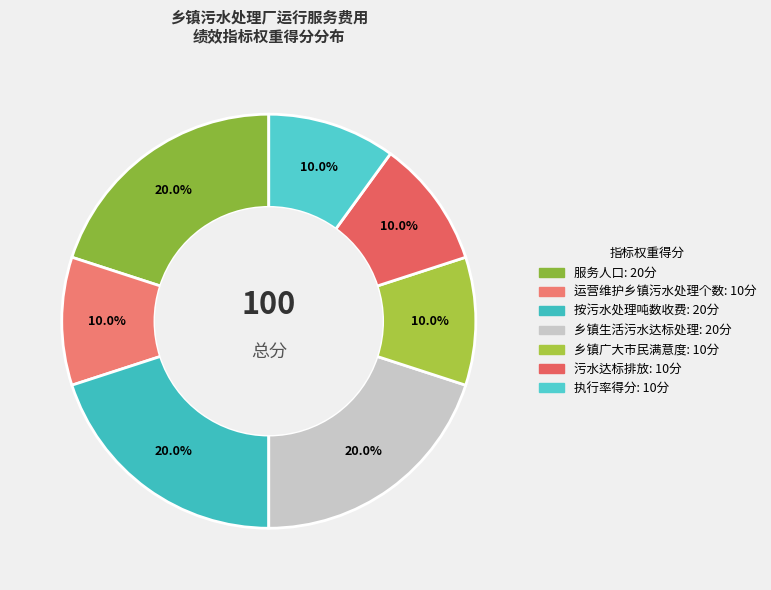

How many segments does this pie chart have?

7